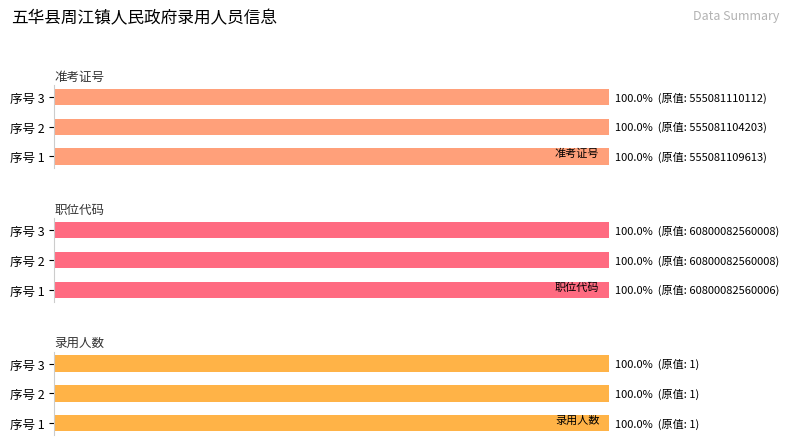

What are all the series names shown in the legend?

准考证号, 职位代码, 录用人数